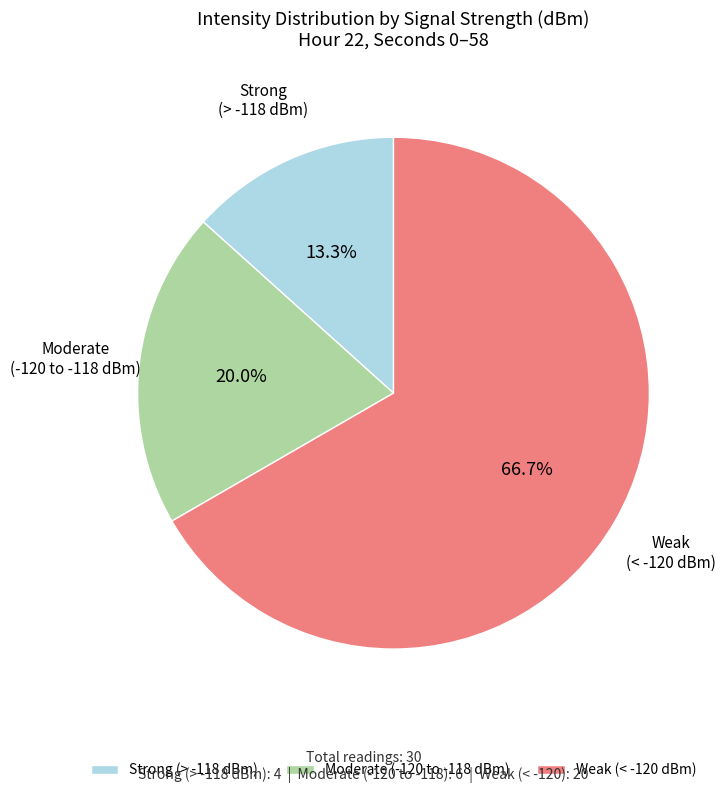

Which slice is the largest?

Weak (< -120 dBm)